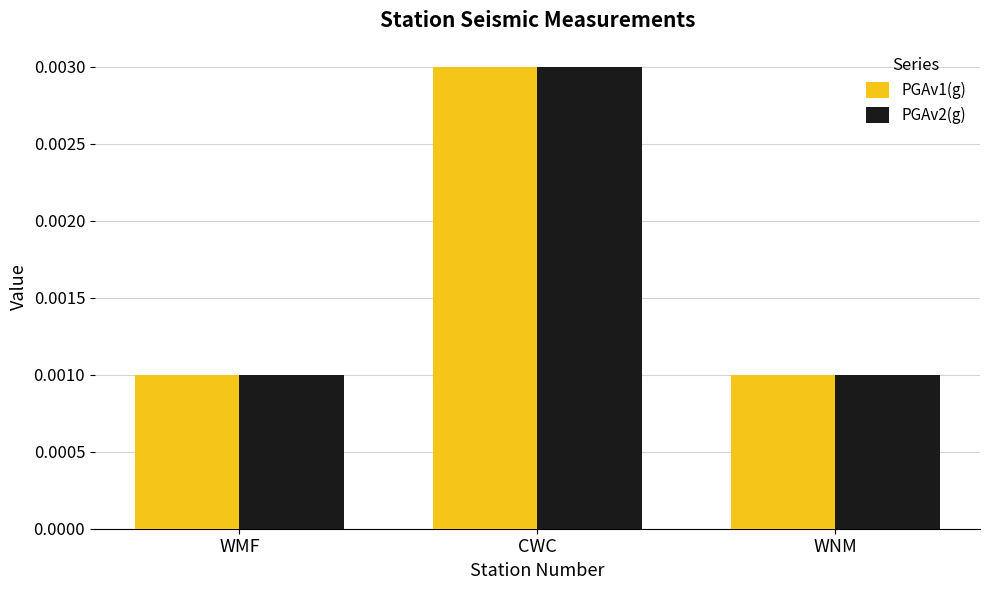

How many PGAv2(g) values are between 0 and 1?

3